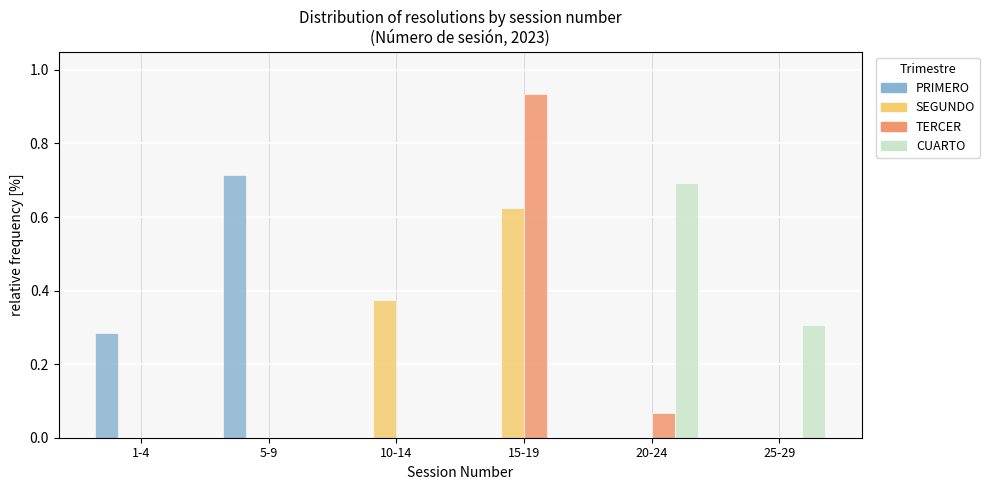

At which category is the sum across all series the highest?

15-19